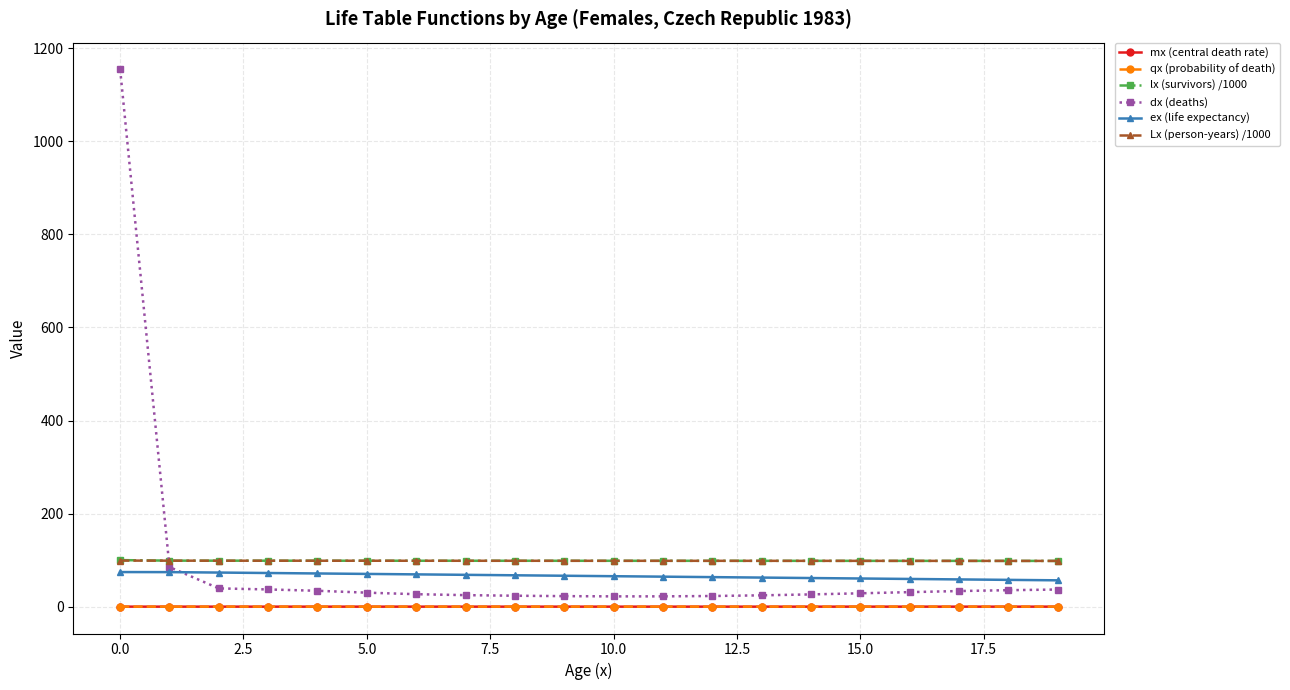

What is the highest value of the dx (deaths) series?

1154.4